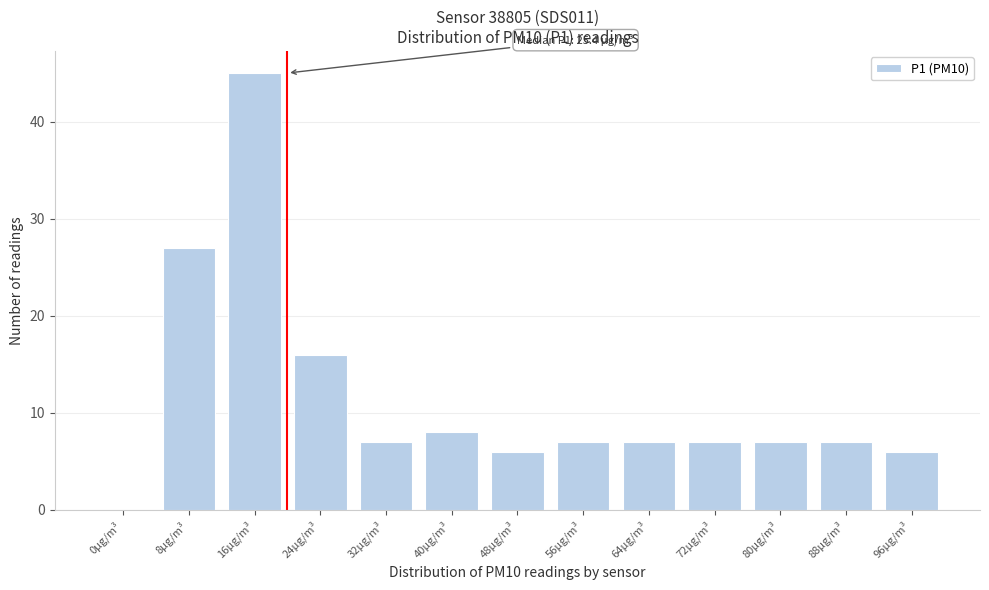

Reading right to left, what are all the values shown in this chart?

96µg/m³=6	88µg/m³=7	80µg/m³=7	72µg/m³=7	64µg/m³=7	56µg/m³=7	48µg/m³=6	40µg/m³=8	32µg/m³=7	24µg/m³=16	16µg/m³=45	8µg/m³=27	0µg/m³=0